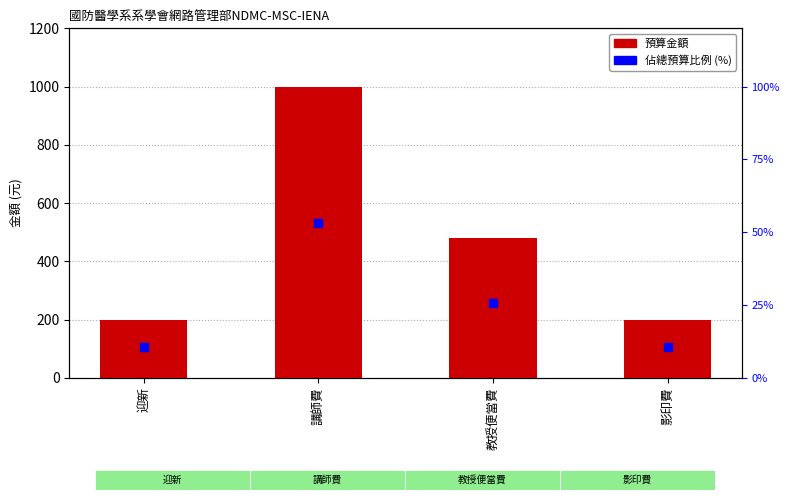

At how many categories does at least one series exceed 147?

4